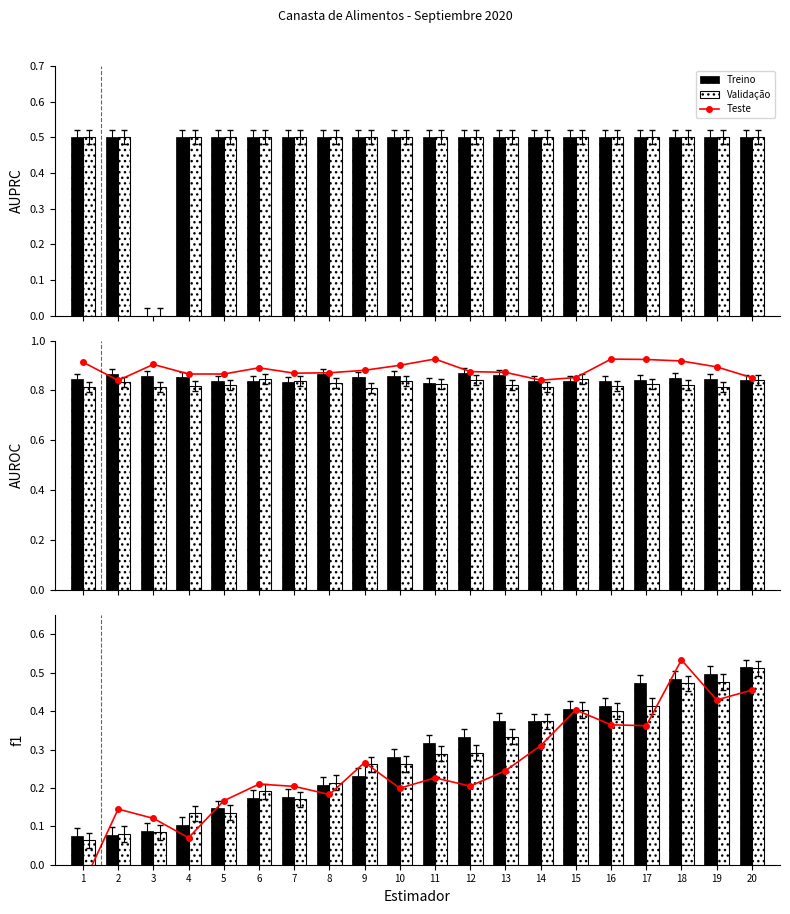

Between 3 and 16, which series saw the biggest shift?

Treino